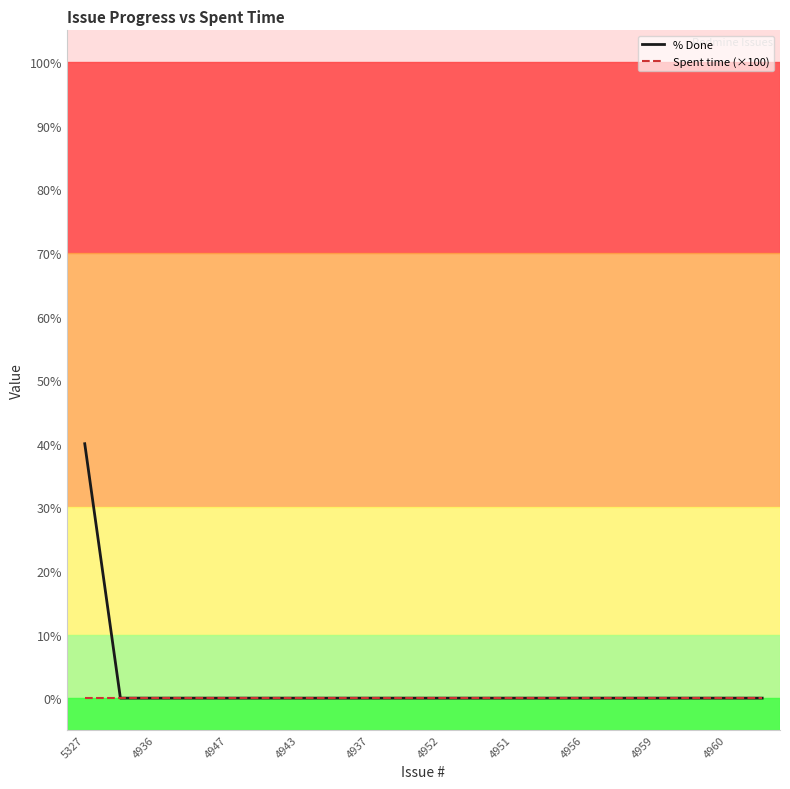

Which series has the widest spread of values?

% Done